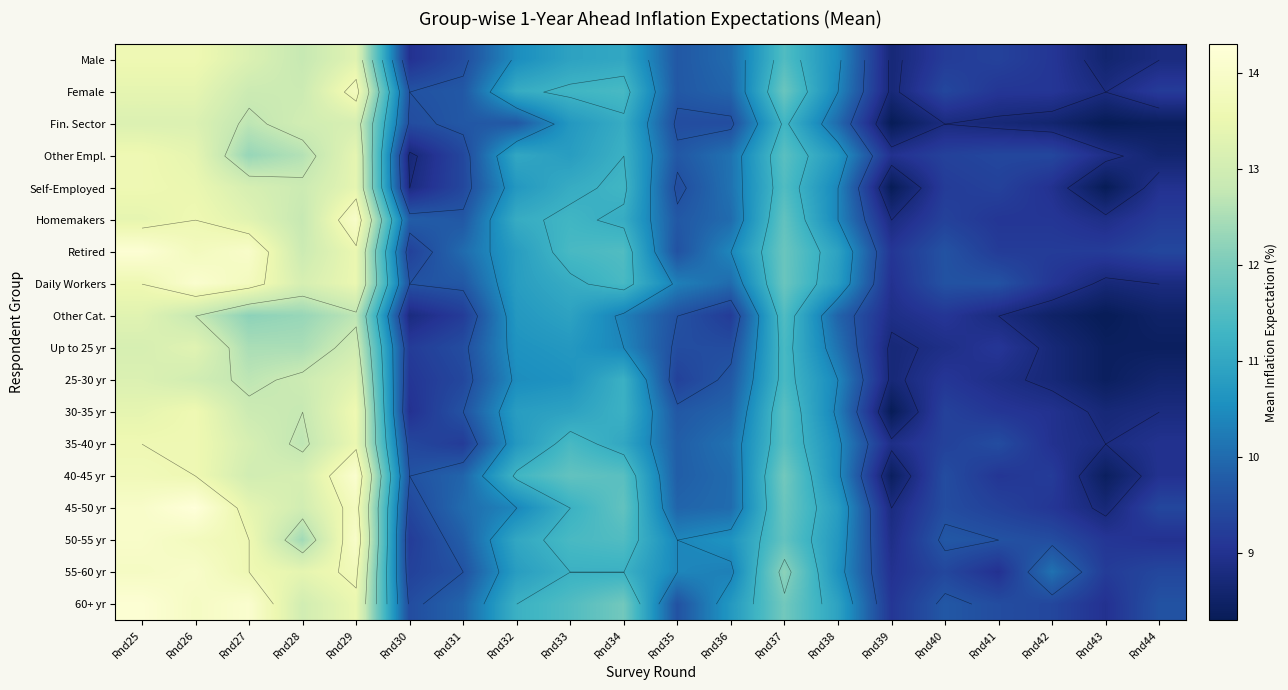

Which category has the lowest value in the Retired series?

Rnd39